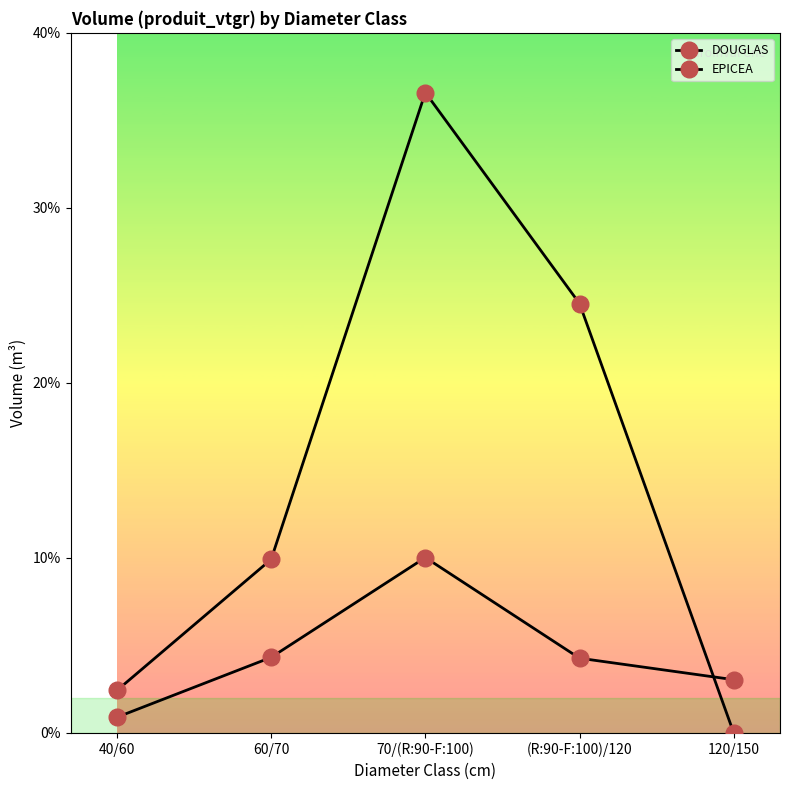

Where does the EPICEA series first go above 9?

60/70